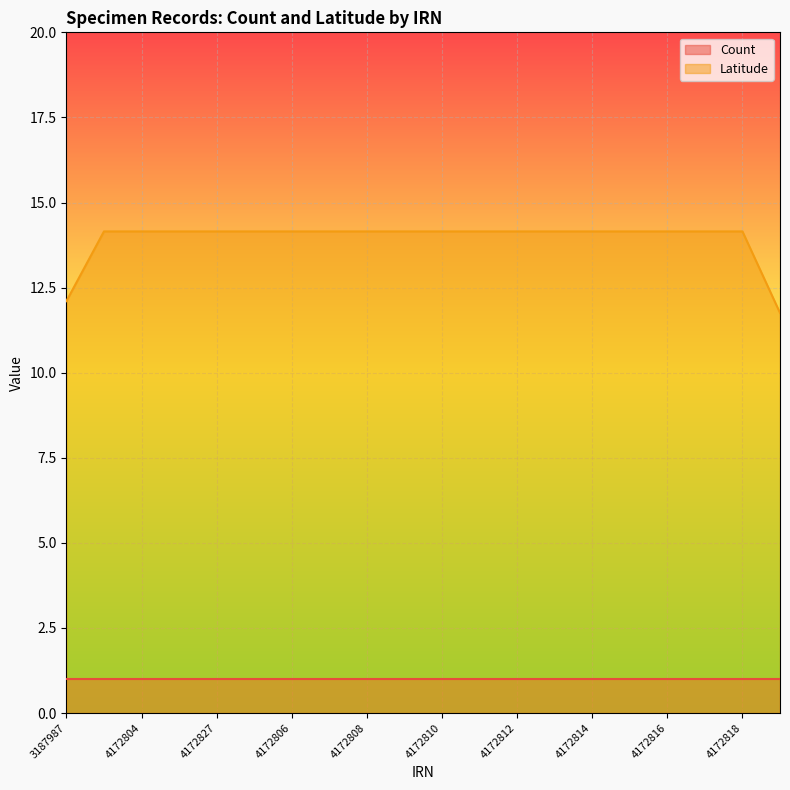

Is it true that the value at 4172817 is 5.3?

False